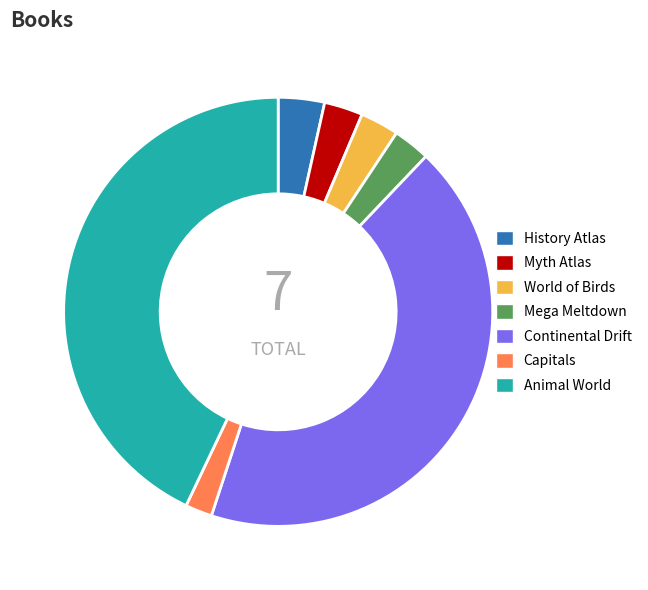

The Myth Atlas slice represents 3% of the pie. True or false?

True